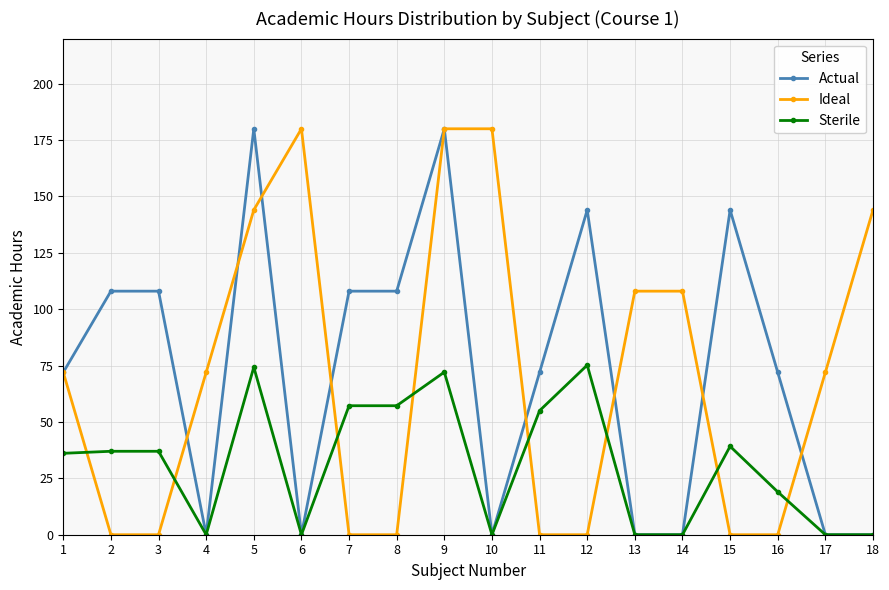

Which series has the largest total across all categories?

Actual